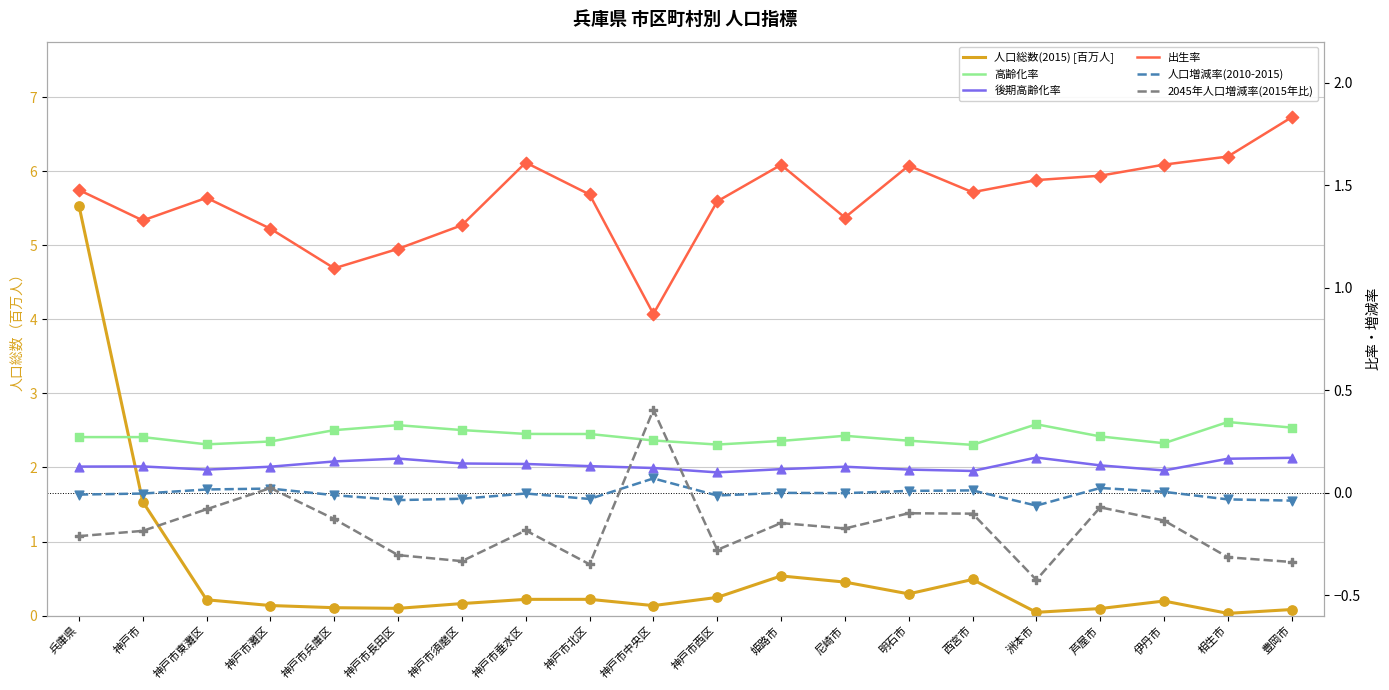

Which series has the largest total across all categories?

出生率